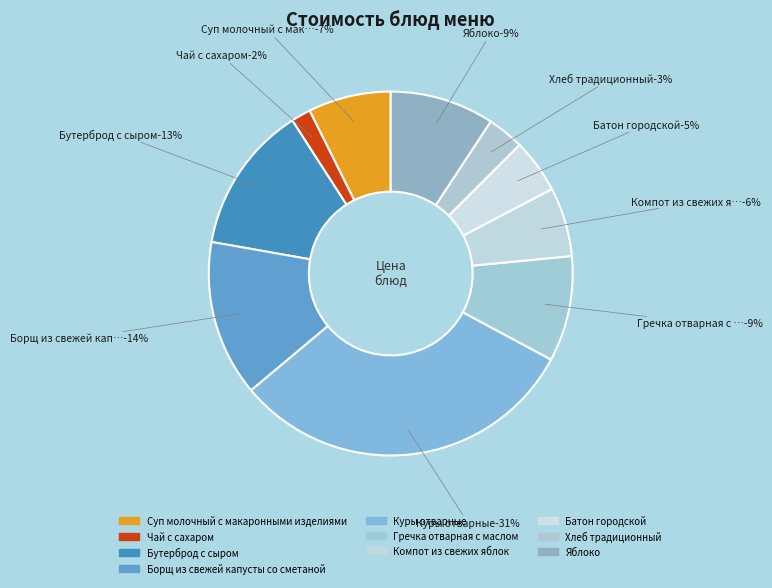

Rank the categories by value from lowest to highest.

Чай с сахаром, Хлеб традиционный, Батон городской, Компот из свежих яблок, Суп молочный с макаронными изделиями, Яблоко, Гречка отварная с маслом, Бутерброд с сыром, Борщ из свежей капусты со сметаной, Куры отварные